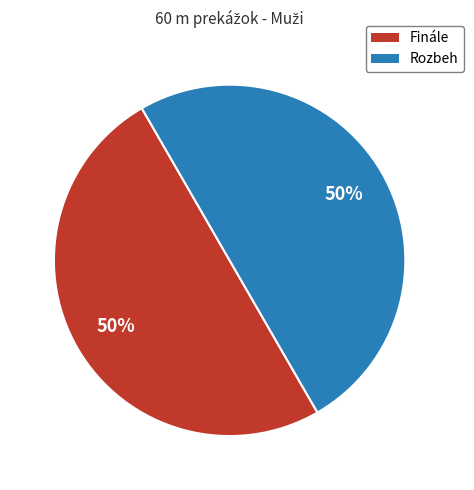

To the nearest percent, what is the average slice percentage?

50%